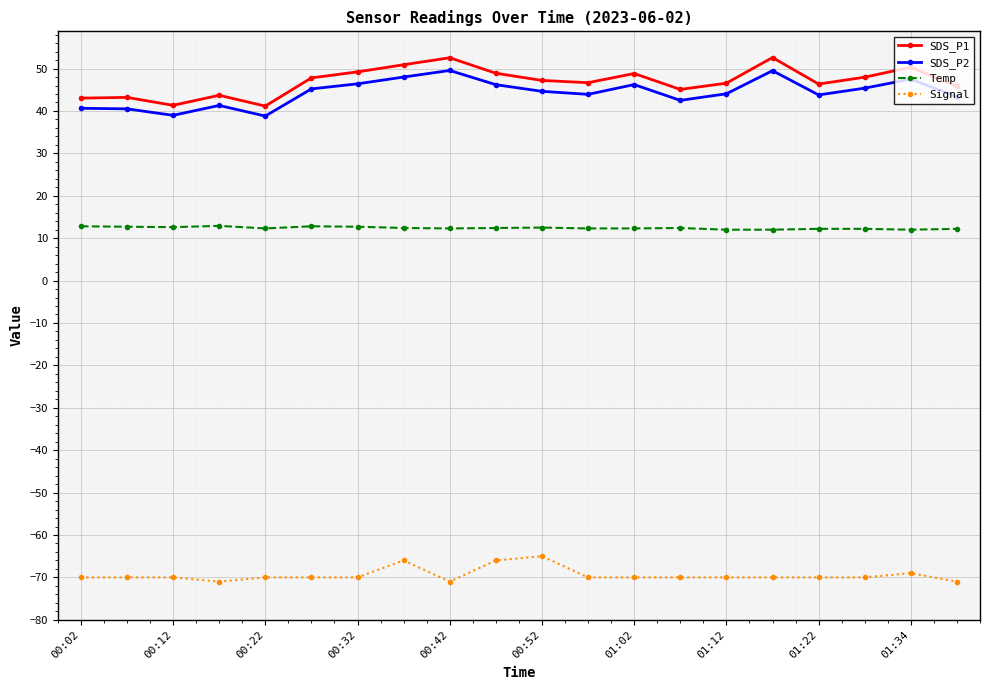

What is the maximum value for SDS_P1?

52.6